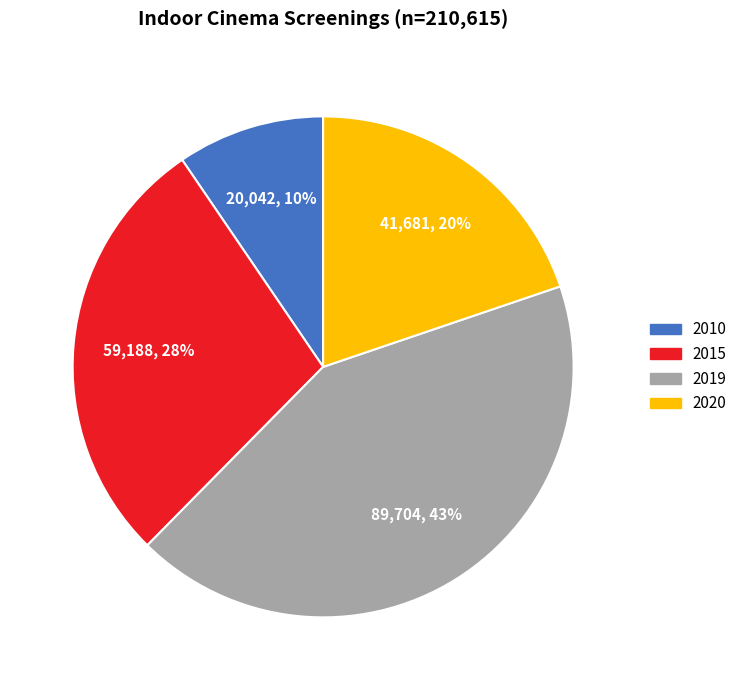

Do 2019 and 2015 together represent more than half of the pie?

Yes